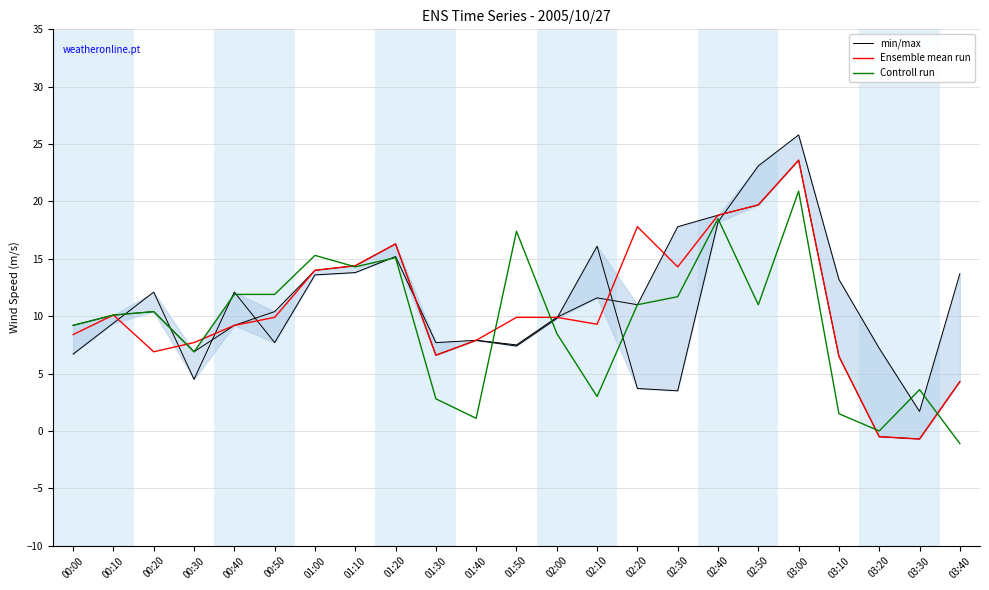

List the series in order of their peak value, highest first.

min/max, Ensemble mean run, Controll run